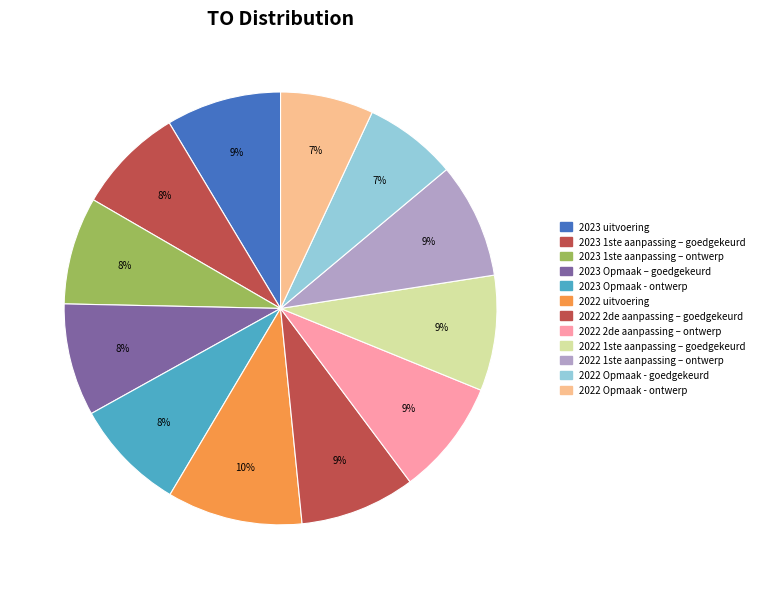

How many segments does this pie chart have?

12